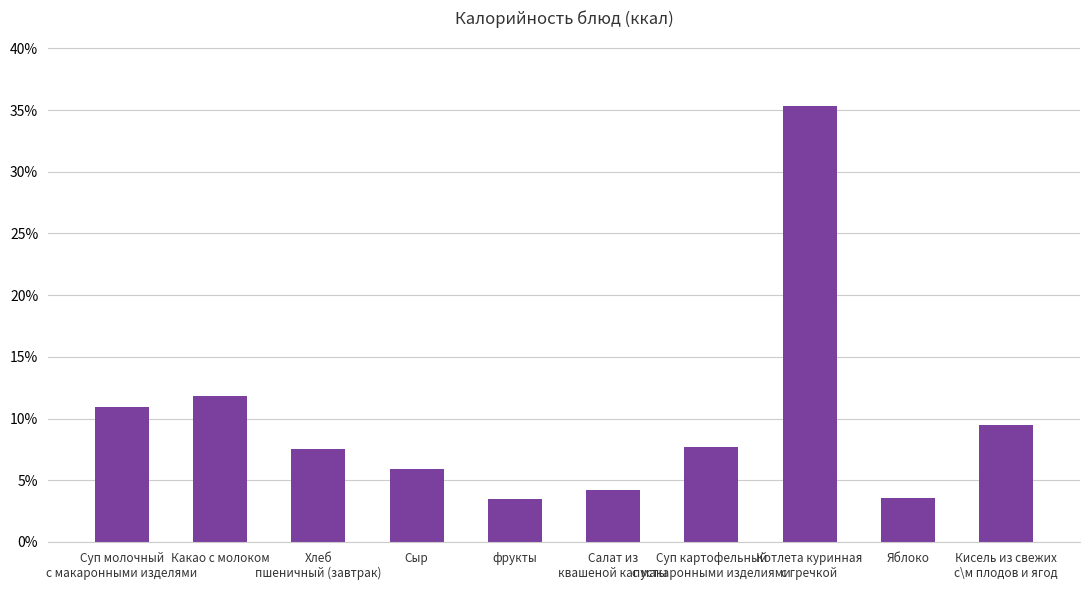

What is the change in value from Какао с молоком to Яблоко?

-8.3